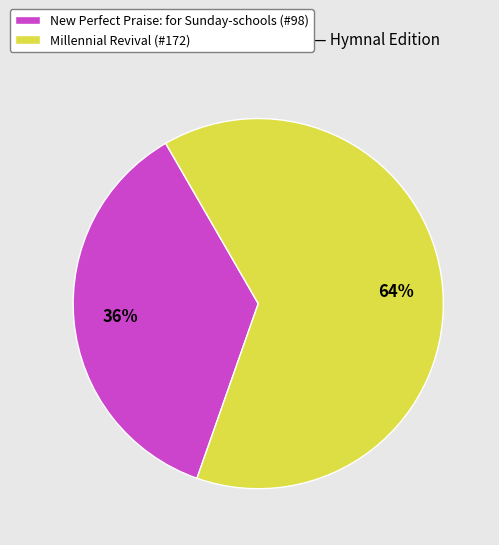

Is it true that New Perfect Praise: for Sunday-schools is 27% of the pie?

False